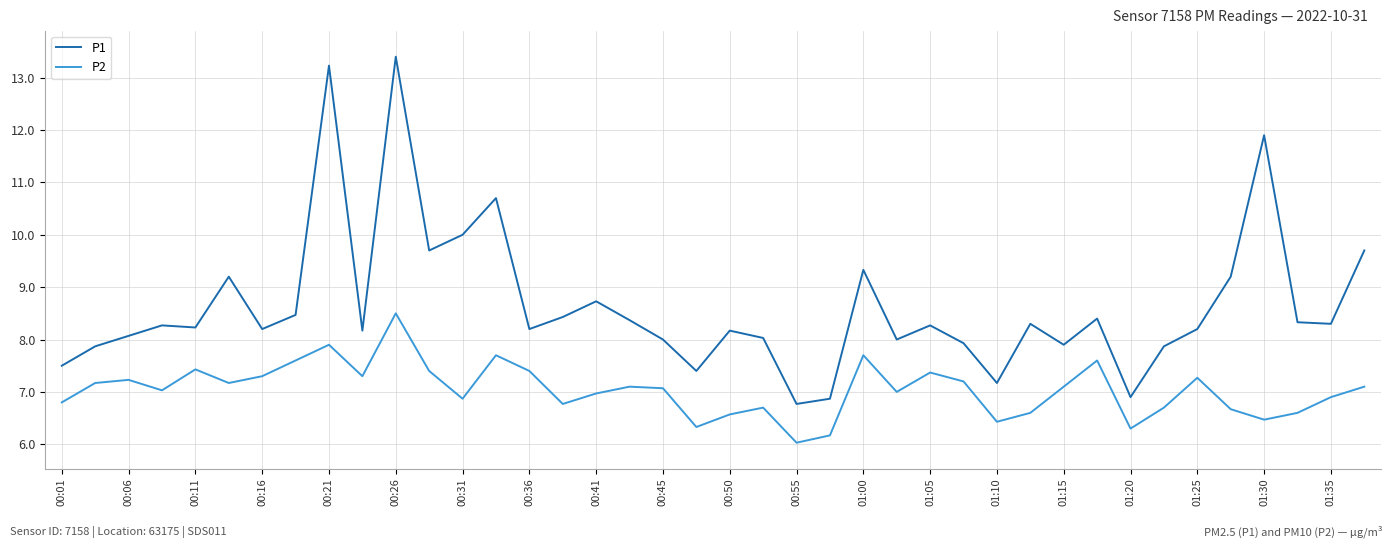

Rank the series by their maximum value, from highest to lowest.

P1, P2